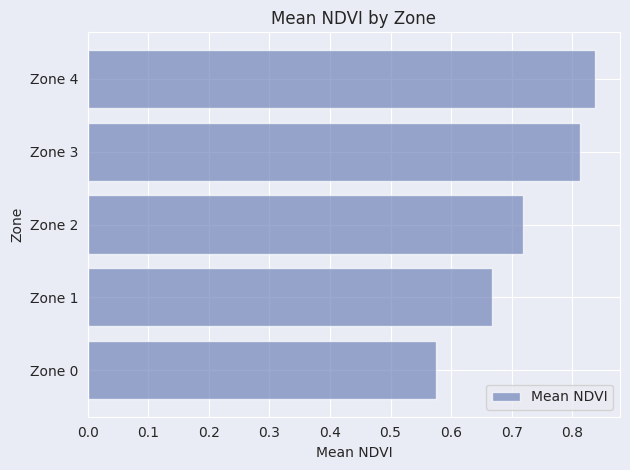

Are the bars horizontal?

Yes